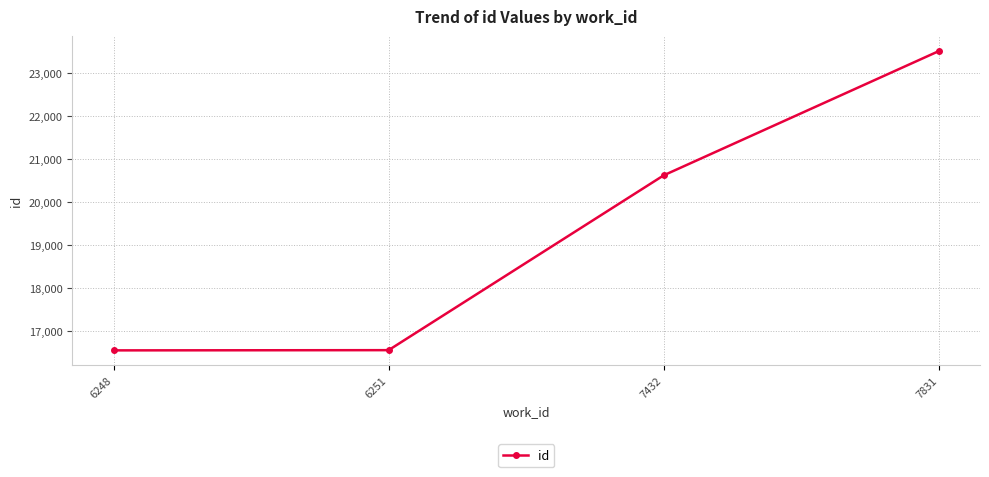

At which label is the value closest to 20031?

7432